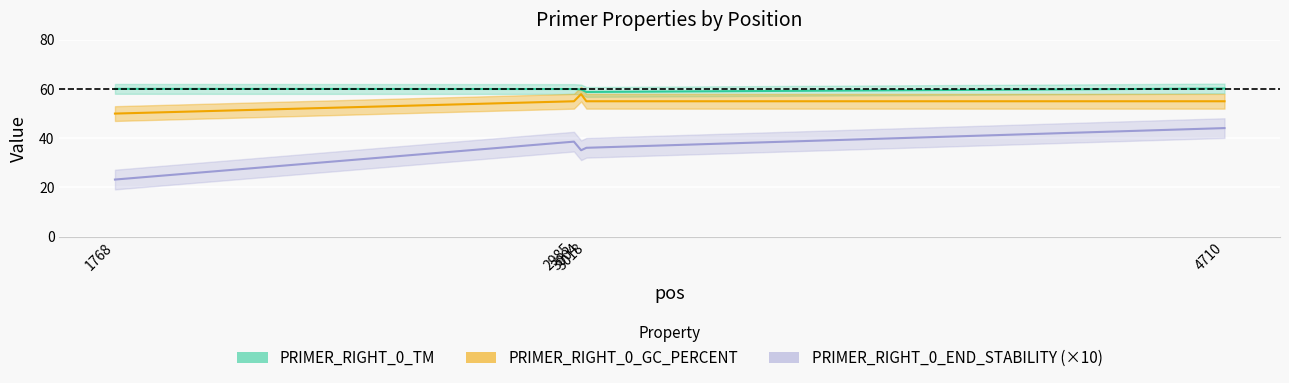

Rank the series by their maximum value, from lowest to highest.

PRIMER_RIGHT_0_END_STABILITY, PRIMER_RIGHT_0_GC_PERCENT, PRIMER_RIGHT_0_TM